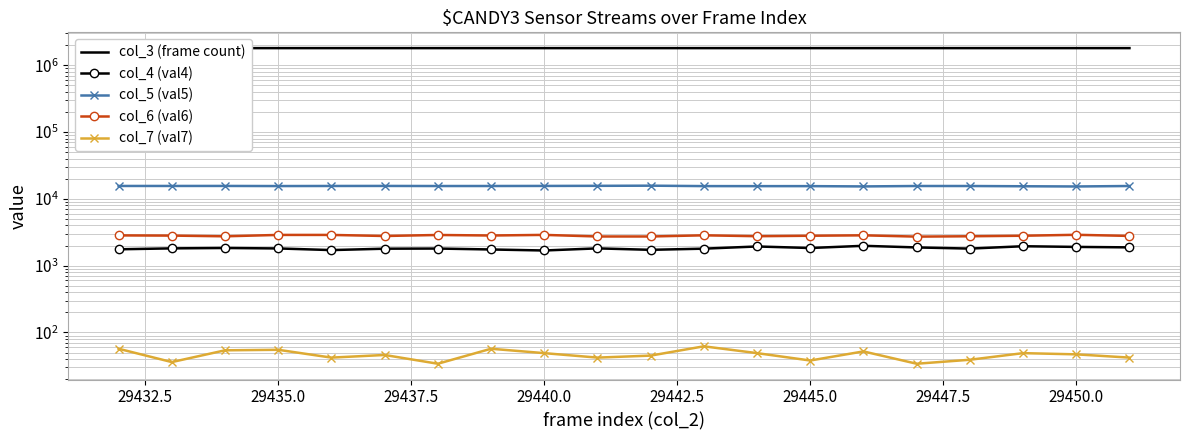

What is the value of the col_5 (val5) point at the 8th from the left?

15596